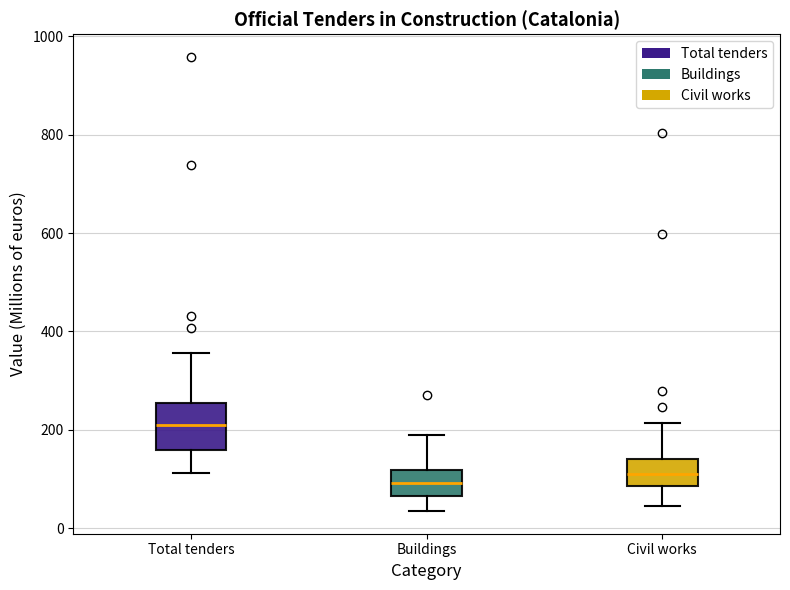

Reading left to right, transcribe this box plot: for each box, give where its median line is, the range the box spans, and where its two whiskers end, as read against the y-axis. The values are not printed on the chart, so give them approximately, as read against the axis.

Total tenders: median 200, box 160 to 260, whiskers 120 to 360
Buildings: median 100, box 60 to 120, whiskers 40 to 180
Civil works: median 120, box 80 to 140, whiskers 40 to 220